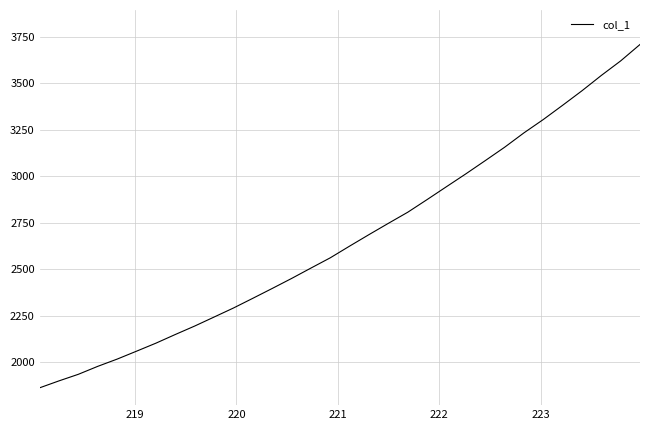

What is the greatest value displayed?

3708.4